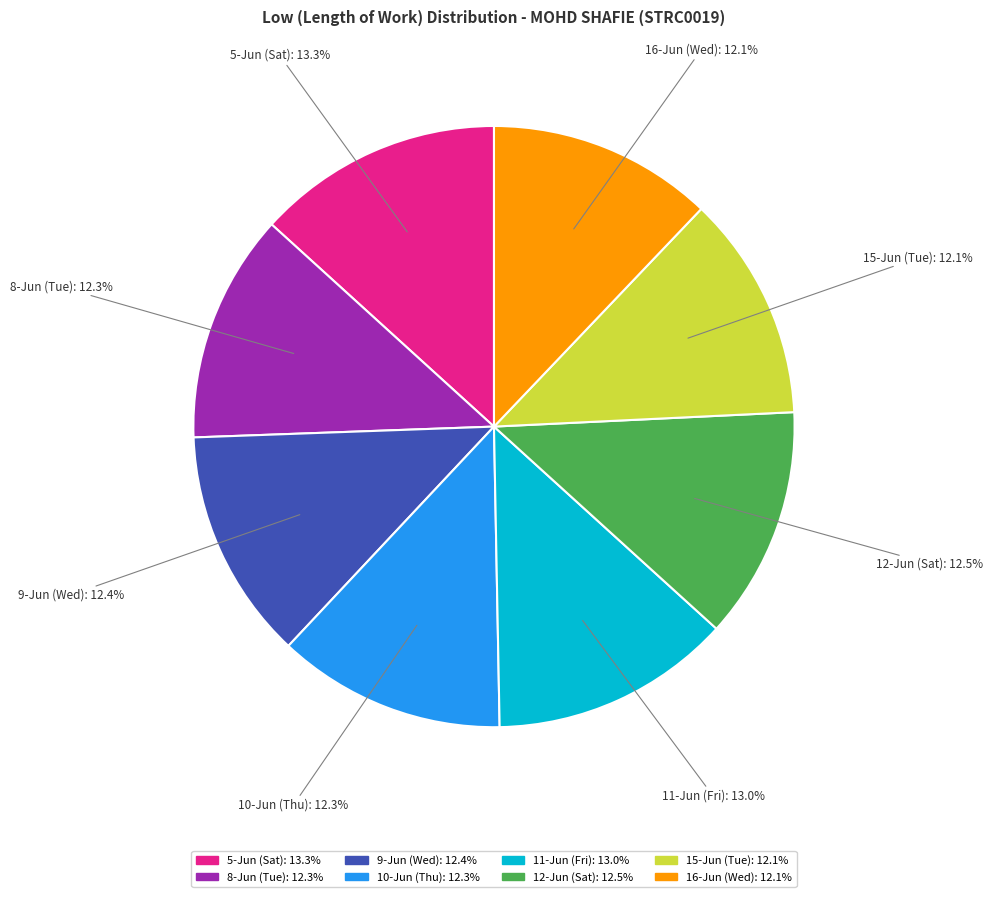

To the nearest percent, what percentage of the pie is 8-Jun (Tue)?

12%